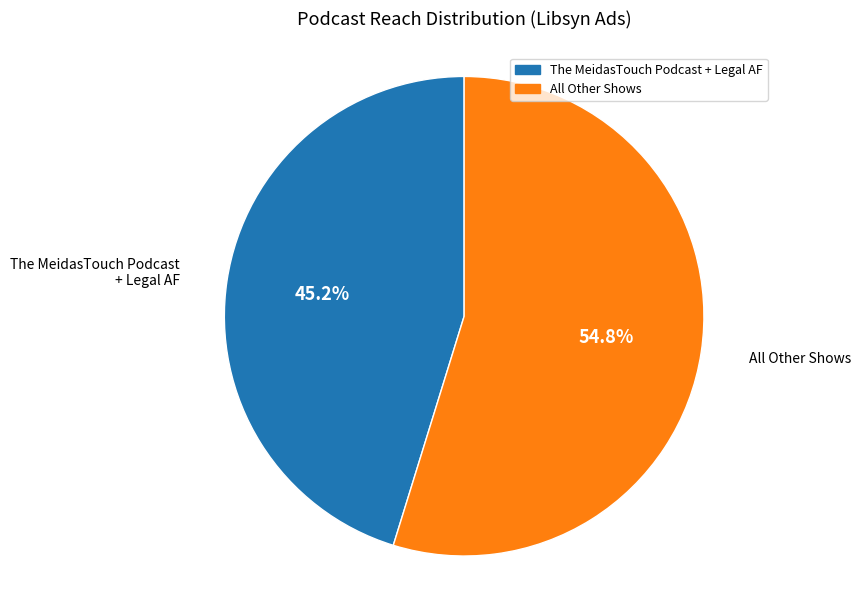

Does any single category account for the majority?

Yes